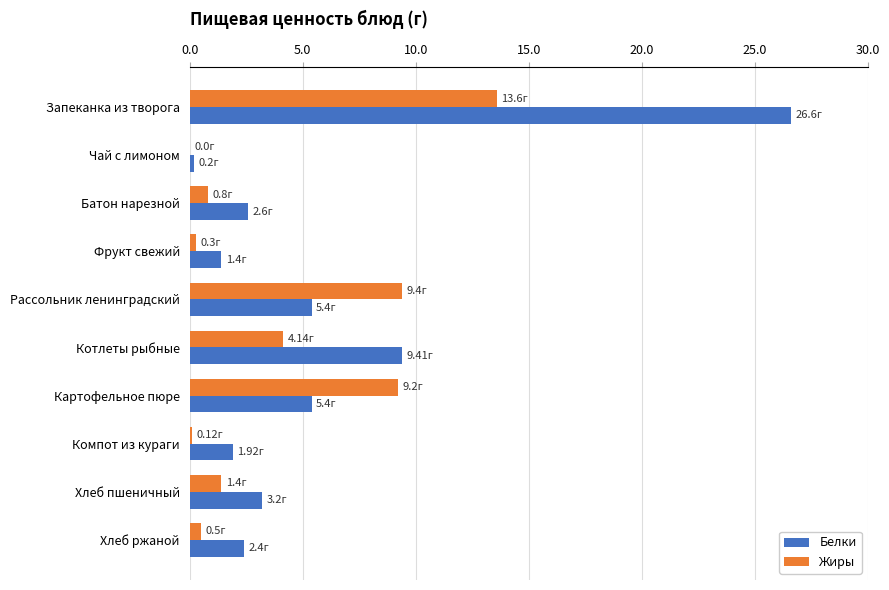

Between Запеканка из творога and Хлеб ржаной, which series saw the biggest shift?

Белки